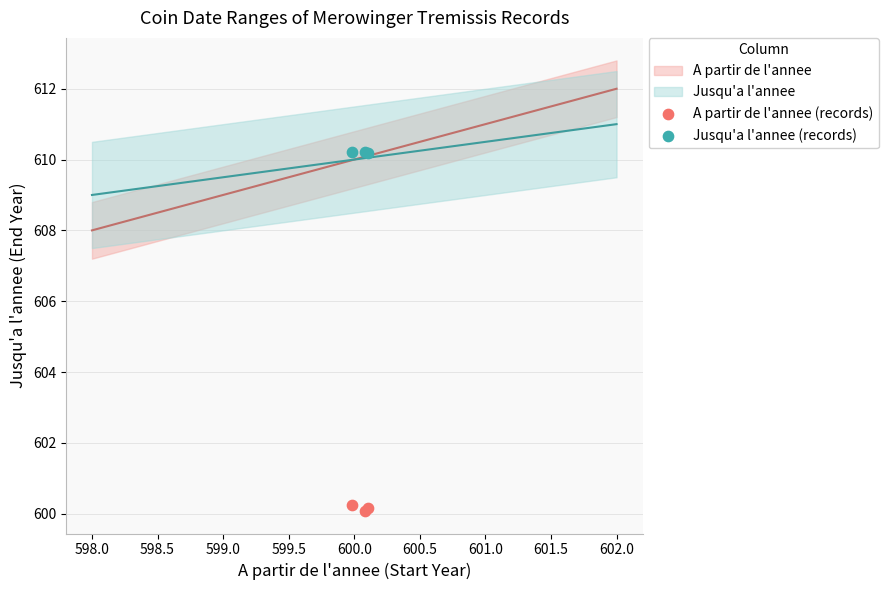

Which series contains the highest Y value?

Jusqu'a l'annee (records)